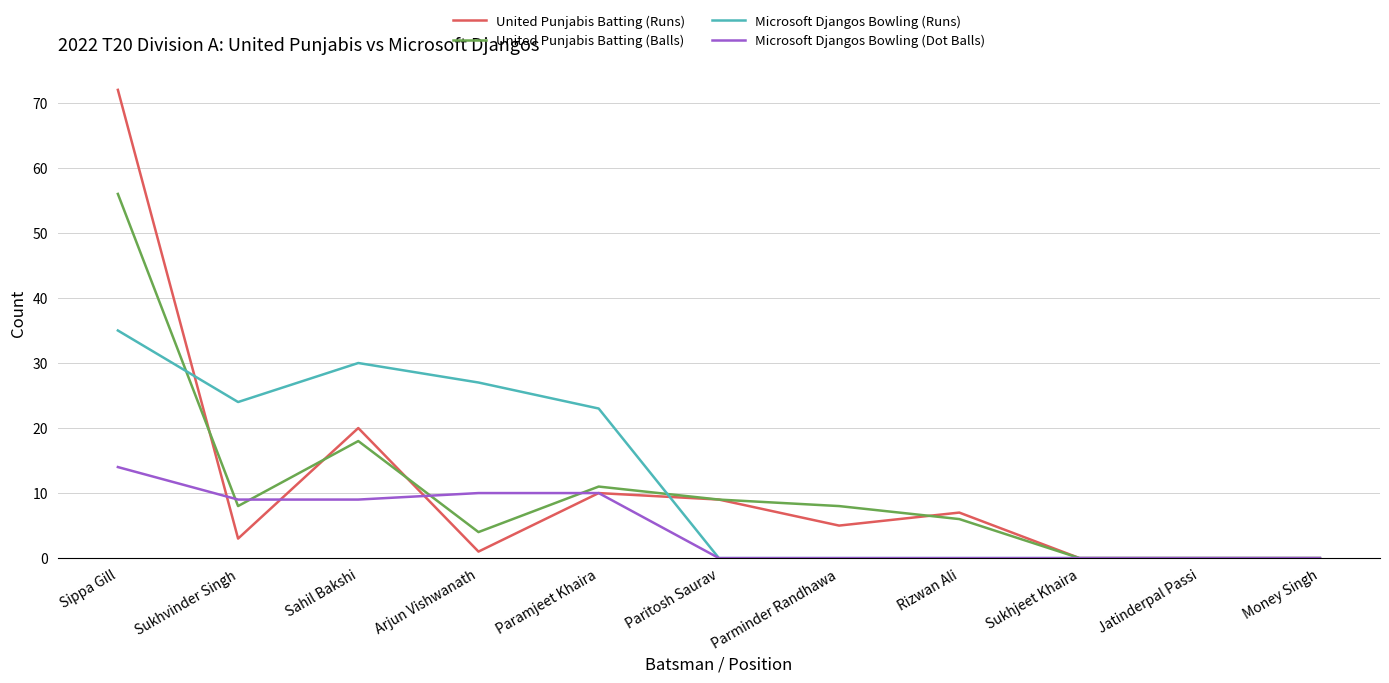

List the series in order of their peak value, highest first.

United Punjabis Batting (Runs), United Punjabis Batting (Balls), Microsoft Djangos Bowling (Runs), Microsoft Djangos Bowling (Dot Balls)